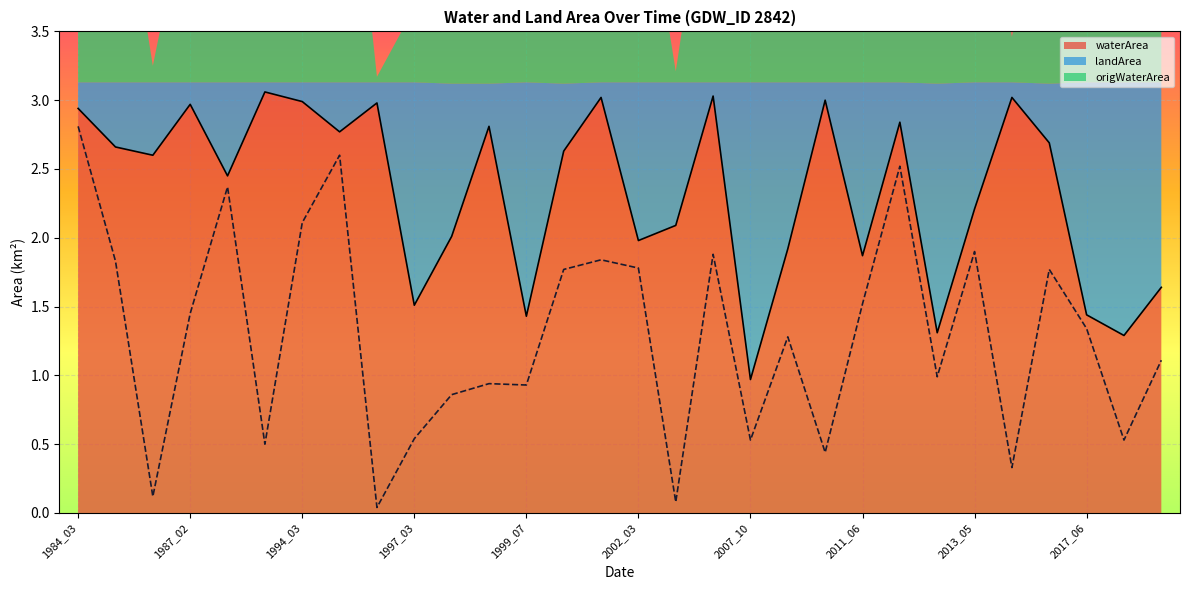

At which label does waterArea reach its minimum?

2007_10